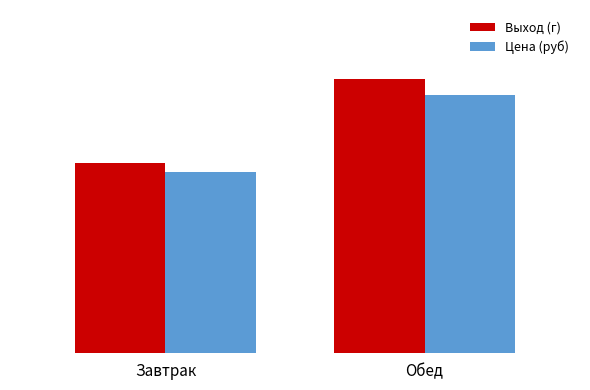

What is the total value across all series at Завтрак?

1072.0